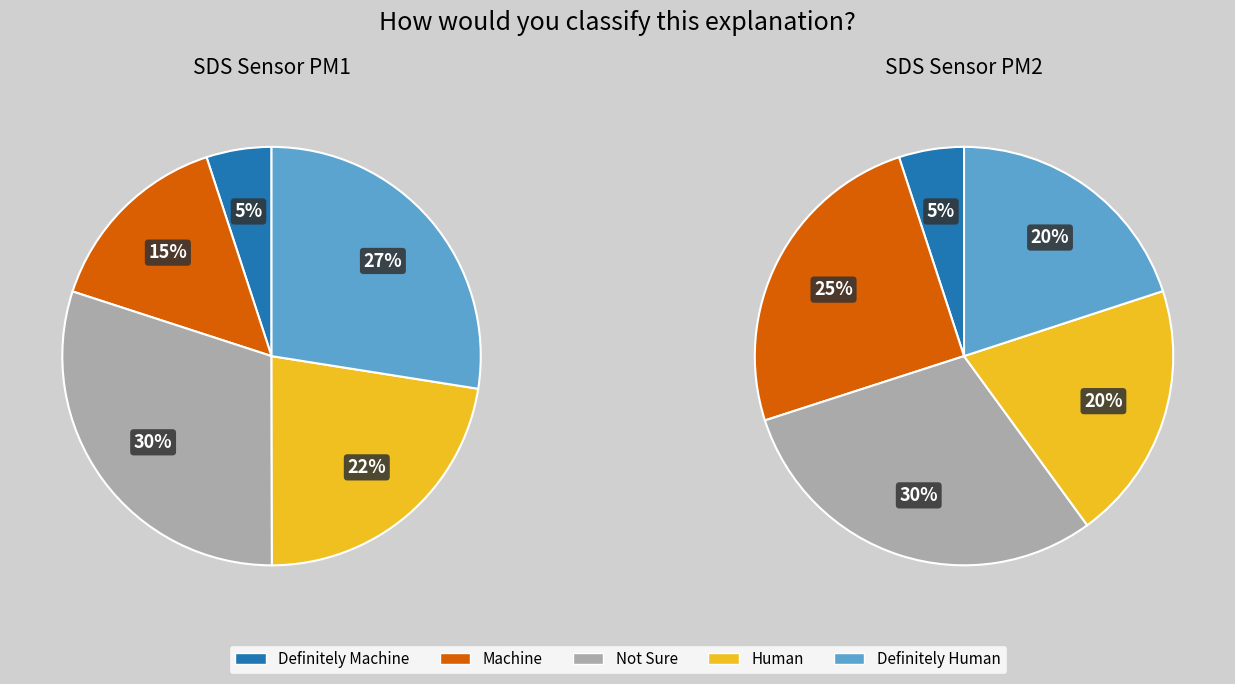

Count the number of slices in the pie.

5